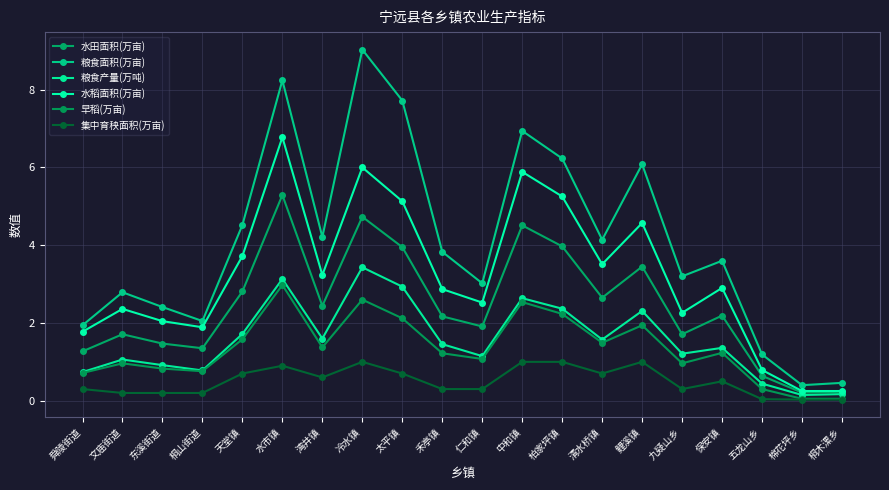

Reading left to right, extract all data points from this chart.

水田面积(万亩): 舜陵街道=1.3	文庙街道=1.7	东溪街道=1.5	桐山街道=1.4	天堂镇=2.8	水市镇=5.3	湾井镇=2.4	冷水镇=4.7	太平镇=4.0	禾亭镇=2.2	仁和镇=1.9	中和镇=4.5	柏家坪镇=4.0	清水桥镇=2.6	鲤溪镇=3.5	九疑山乡=1.7	保安镇=2.2	五龙山乡=0.6	棉花坪乡=0.2	桐木漯乡=0.2
粮食面积(万亩): 舜陵街道=1.9	文庙街道=2.8	东溪街道=2.4	桐山街道=2.0	天堂镇=4.5	水市镇=8.2	湾井镇=4.2	冷水镇=9.0	太平镇=7.7	禾亭镇=3.8	仁和镇=3.0	中和镇=6.9	柏家坪镇=6.2	清水桥镇=4.1	鲤溪镇=6.1	九疑山乡=3.2	保安镇=3.6	五龙山乡=1.2	棉花坪乡=0.4	桐木漯乡=0.5
粮食产量(万吨): 舜陵街道=0.7	文庙街道=1.1	东溪街道=0.9	桐山街道=0.8	天堂镇=1.7	水市镇=3.1	湾井镇=1.6	冷水镇=3.4	太平镇=2.9	禾亭镇=1.5	仁和镇=1.1	中和镇=2.6	柏家坪镇=2.4	清水桥镇=1.6	鲤溪镇=2.3	九疑山乡=1.2	保安镇=1.4	五龙山乡=0.4	棉花坪乡=0.1	桐木漯乡=0.2
水稻面积(万亩): 舜陵街道=1.8	文庙街道=2.4	东溪街道=2.0	桐山街道=1.9	天堂镇=3.7	水市镇=6.8	湾井镇=3.2	冷水镇=6.0	太平镇=5.1	禾亭镇=2.9	仁和镇=2.5	中和镇=5.9	柏家坪镇=5.3	清水桥镇=3.5	鲤溪镇=4.6	九疑山乡=2.3	保安镇=2.9	五龙山乡=0.8	棉花坪乡=0.2	桐木漯乡=0.2
早稻(万亩): 舜陵街道=0.7	文庙街道=1.0	东溪街道=0.8	桐山街道=0.8	天堂镇=1.6	水市镇=3.0	湾井镇=1.4	冷水镇=2.6	太平镇=2.1	禾亭镇=1.2	仁和镇=1.1	中和镇=2.5	柏家坪镇=2.2	清水桥镇=1.5	鲤溪镇=1.9	九疑山乡=1.0	保安镇=1.2	五龙山乡=0.3	棉花坪乡=0.1	桐木漯乡=0.1
集中育秧面积(万亩): 舜陵街道=0.3	文庙街道=0.2	东溪街道=0.2	桐山街道=0.2	天堂镇=0.7	水市镇=0.9	湾井镇=0.6	冷水镇=1.0	太平镇=0.7	禾亭镇=0.3	仁和镇=0.3	中和镇=1.0	柏家坪镇=1.0	清水桥镇=0.7	鲤溪镇=1.0	九疑山乡=0.3	保安镇=0.5	五龙山乡=0.0	棉花坪乡=0.0	桐木漯乡=0.0